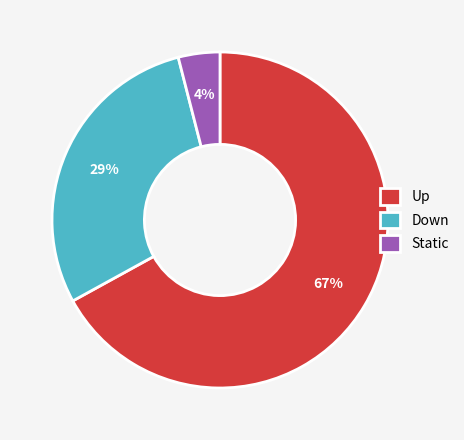

What is the largest slice in the pie chart?

Up